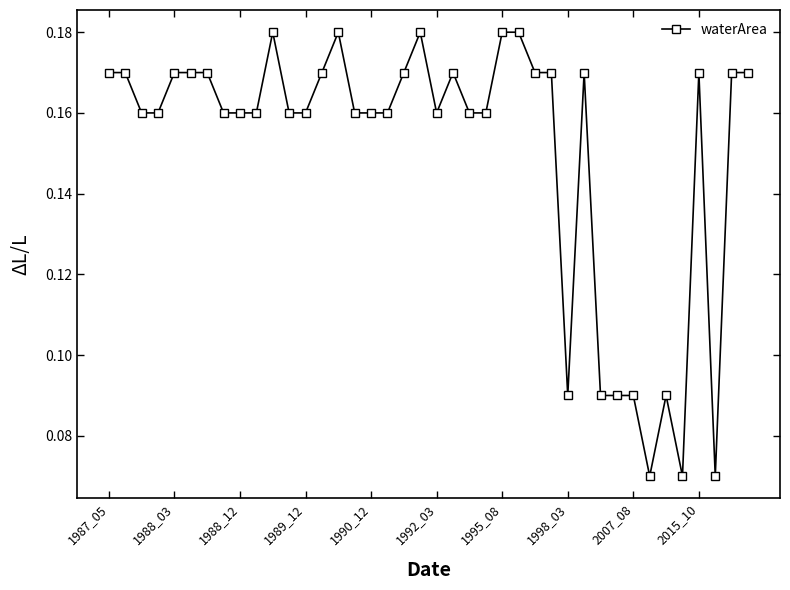

True or false: there are more than 2 points higher than both neighbors.

True